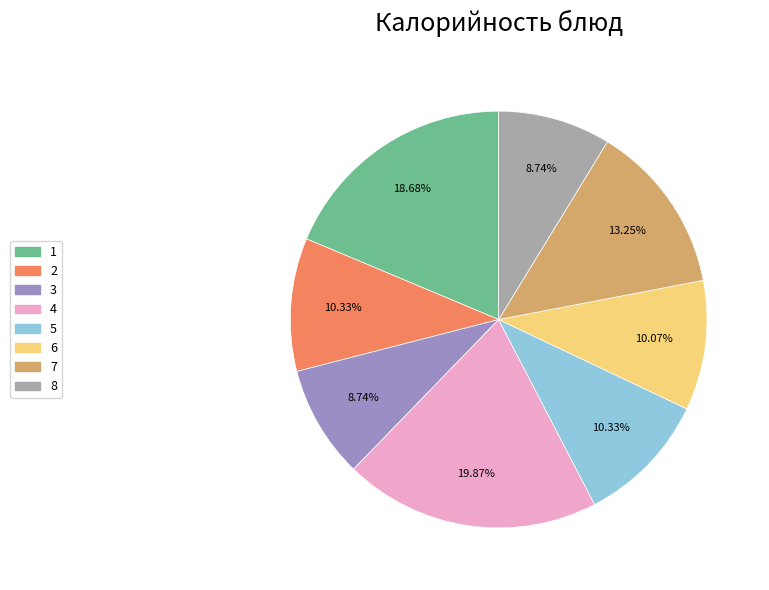

Is there a majority slice in this chart?

No